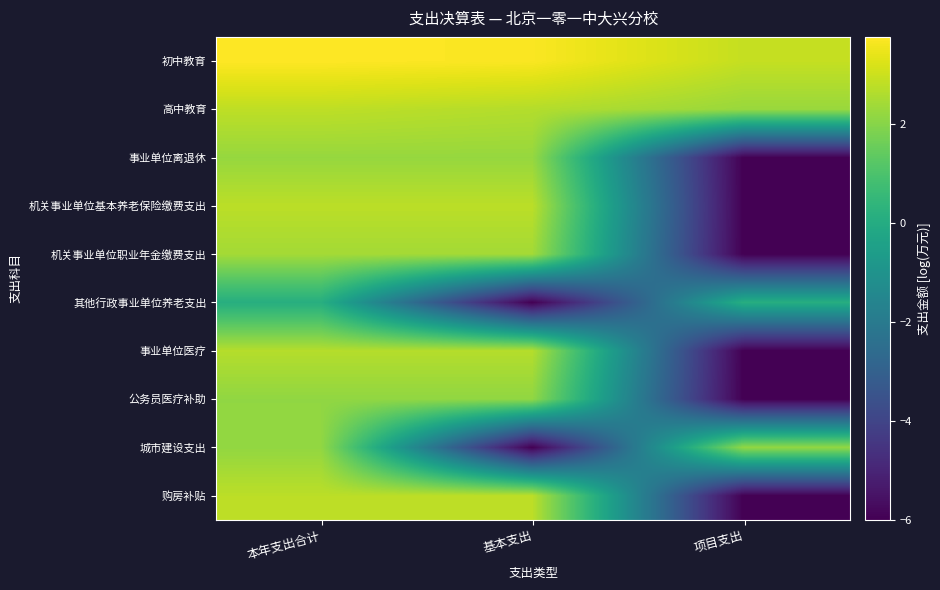

Which series has the largest total across all categories?

初中教育